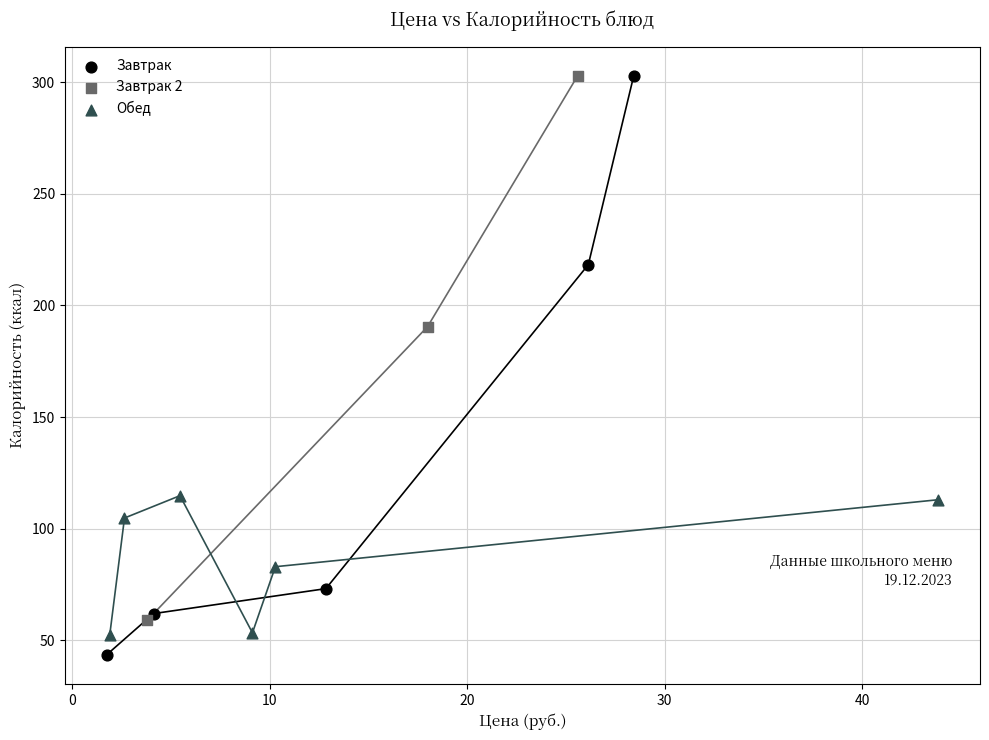

What are all the series names shown in the legend?

Завтрак, Завтрак 2, Обед